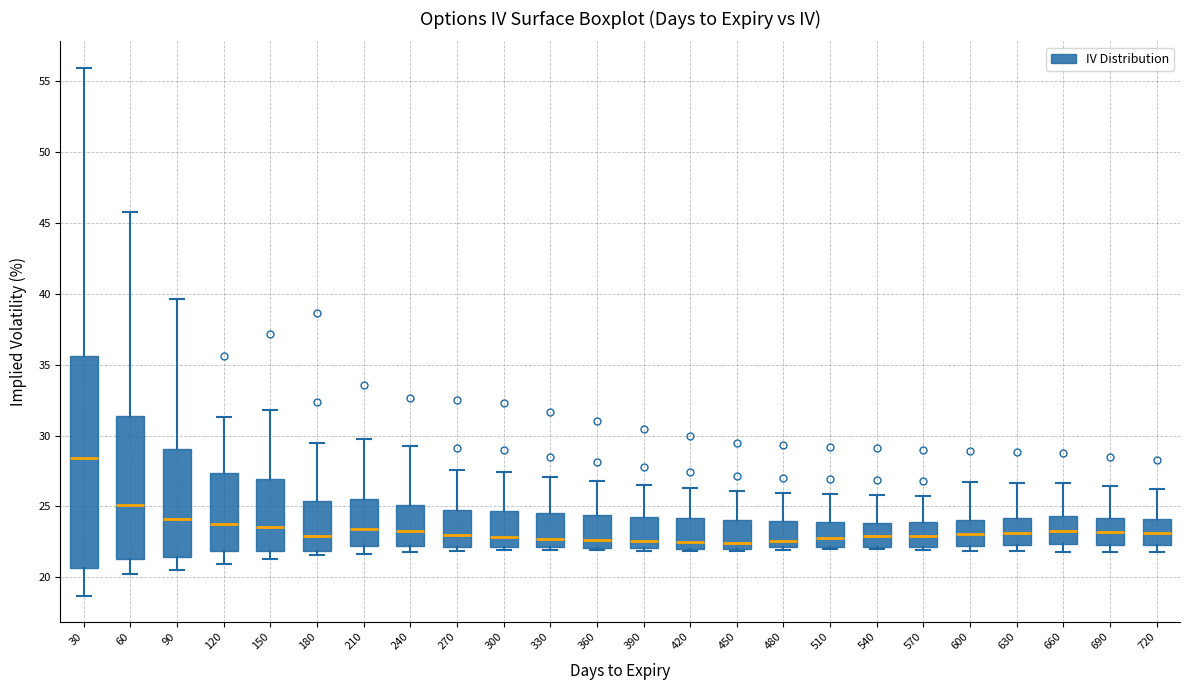

Reading left to right, transcribe this box plot: for each box, give where its median line is, the range the box spans, and where its two whiskers end, as read against the y-axis. The values are not printed on the chart, so give them approximately, as read against the axis.

30: median 28.5, box 20.5 to 35.5, whiskers 18.5 to 56.0
60: median 25.0, box 21.5 to 31.5, whiskers 20.0 to 46.0
90: median 24.0, box 21.5 to 29.0, whiskers 20.5 to 39.5
120: median 24.0, box 22.0 to 27.5, whiskers 21.0 to 31.5
150: median 23.5, box 22.0 to 27.0, whiskers 21.5 to 32.0
180: median 23.0, box 22.0 to 25.5, whiskers 21.5 to 29.5
210: median 23.5, box 22.0 to 25.5, whiskers 21.5 to 30.0
240: median 23.0, box 22.0 to 25.0, whiskers 22.0 (just below the box's lower edge) to 29.5
270: median 23.0, box 22.0 to 24.5, whiskers 22.0 (just below the box's lower edge) to 27.5
300: median 23.0, box 22.0 to 24.5, whiskers 22.0 (just below the box's lower edge) to 27.5
330: median 22.5, box 22.0 to 24.5, whiskers 22.0 (just below the box's lower edge) to 27.0
360: median 22.5, box 22.0 to 24.5, whiskers 22.0 (just below the box's lower edge) to 27.0
390: median 22.5, box 22.0 to 24.5, whiskers 22.0 (just below the box's lower edge) to 26.5
420: median 22.5, box 22.0 to 24.0, whiskers 22.0 (just below the box's lower edge) to 26.5
450: median 22.5, box 22.0 to 24.0, whiskers 22.0 to 26.0
480: median 22.5, box 22.0 to 24.0, whiskers 22.0 (just below the box's lower edge) to 26.0
510: median 23.0, box 22.0 to 24.0, whiskers 22.0 (just below the box's lower edge) to 26.0
540: median 23.0, box 22.0 to 24.0, whiskers 22.0 (just below the box's lower edge) to 26.0
570: median 23.0, box 22.0 to 24.0, whiskers 22.0 (just below the box's lower edge) to 26.0
600: median 23.0, box 22.0 to 24.0, whiskers 22.0 (just below the box's lower edge) to 26.5
630: median 23.0, box 22.5 to 24.0, whiskers 22.0 to 26.5
660: median 23.5, box 22.5 to 24.5, whiskers 22.0 to 26.5
690: median 23.0, box 22.5 to 24.0, whiskers 22.0 to 26.5
720: median 23.0, box 22.5 to 24.0, whiskers 22.0 to 26.5